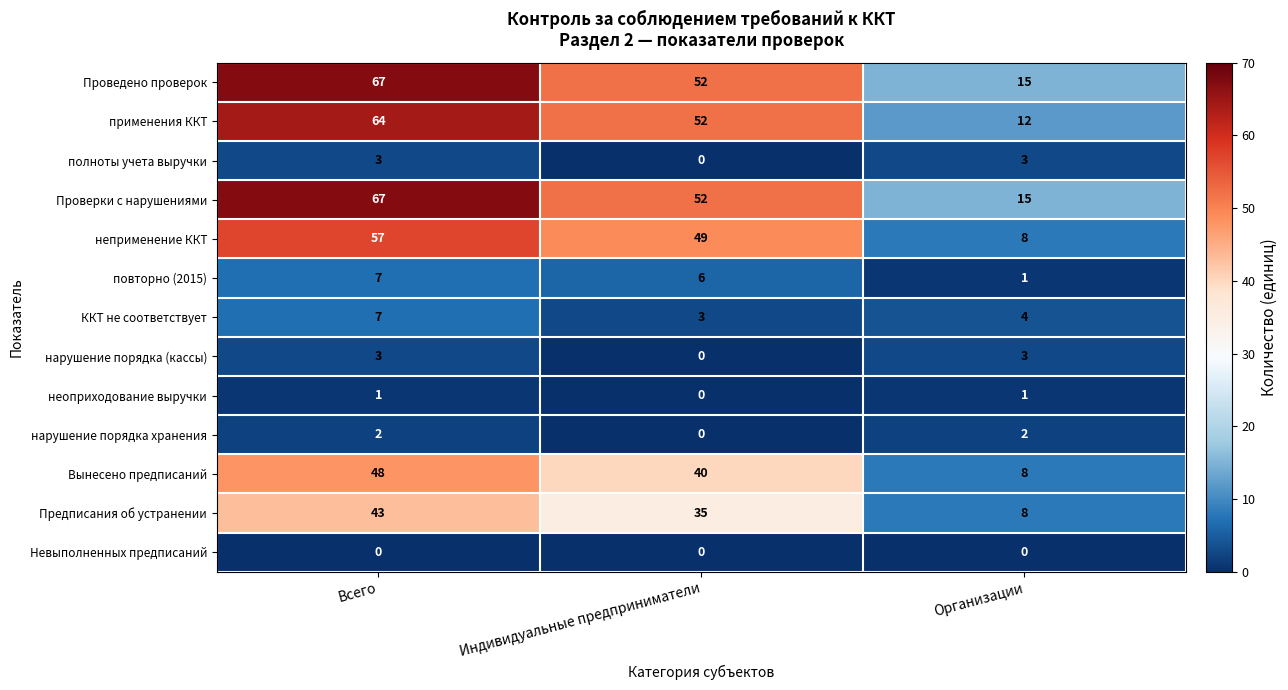

At which label is нарушение порядка (кассы) closest to 1?

Индивидуальные предприниматели